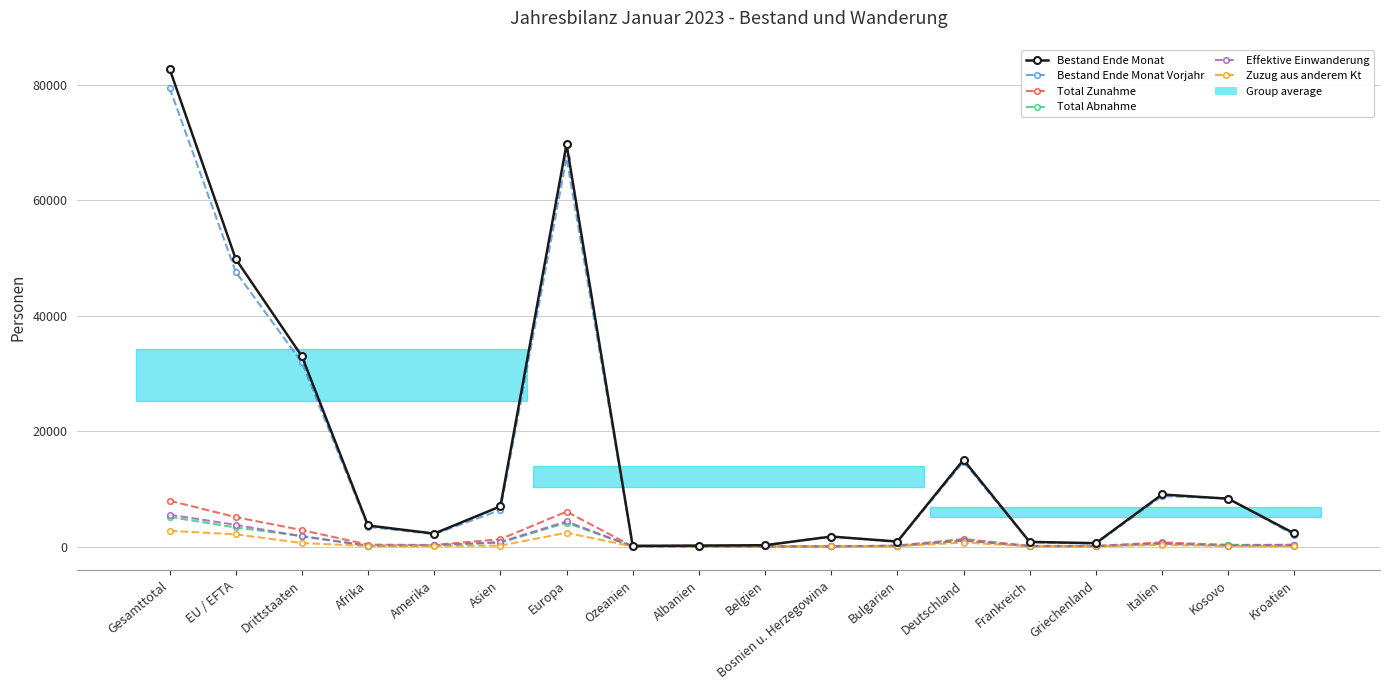

Which series changed the most between Bosnien u. Herzegowina and Griechenland?

Bestand Ende Monat Vorjahr